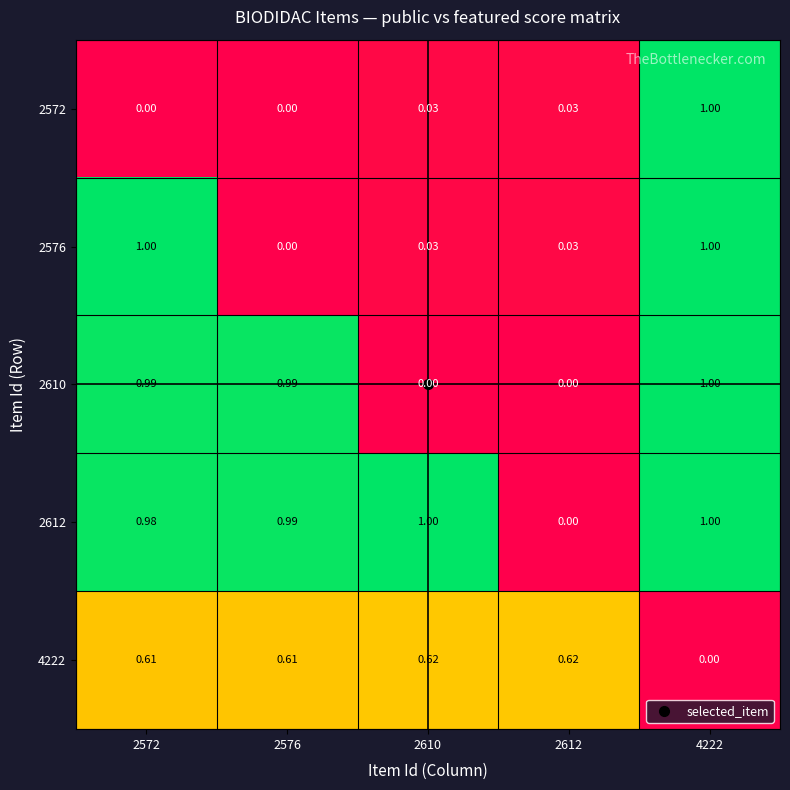

Is the value of 2610 at 2576 greater than the value of 4222 at 4222?

Yes